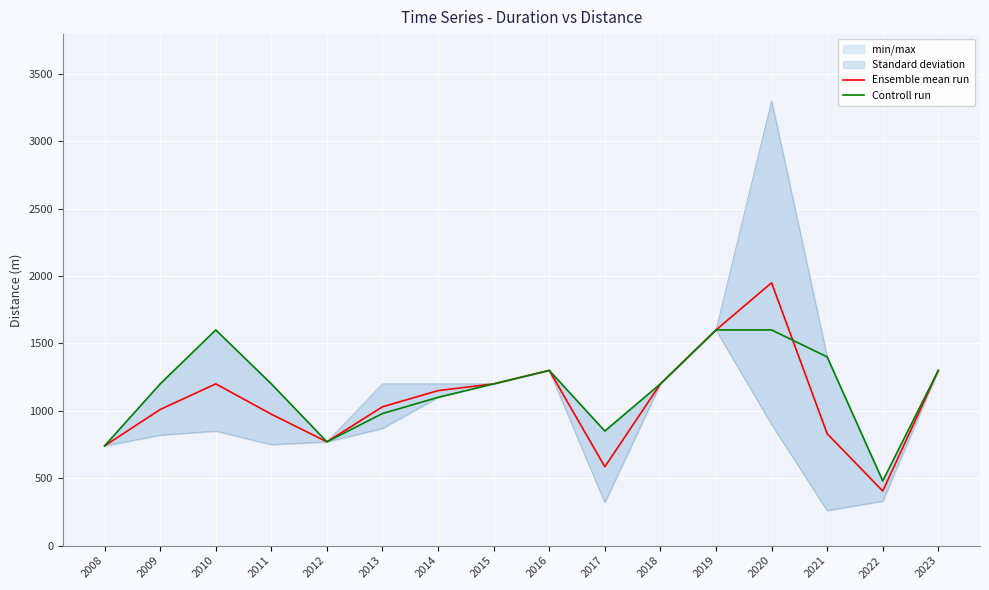

Rank the categories by Ensemble mean run value from lowest to highest.

2022, 2017, 2008, 2012, 2021, 2011, 2009, 2013, 2014, 2010, 2015, 2018, 2016, 2023, 2019, 2020